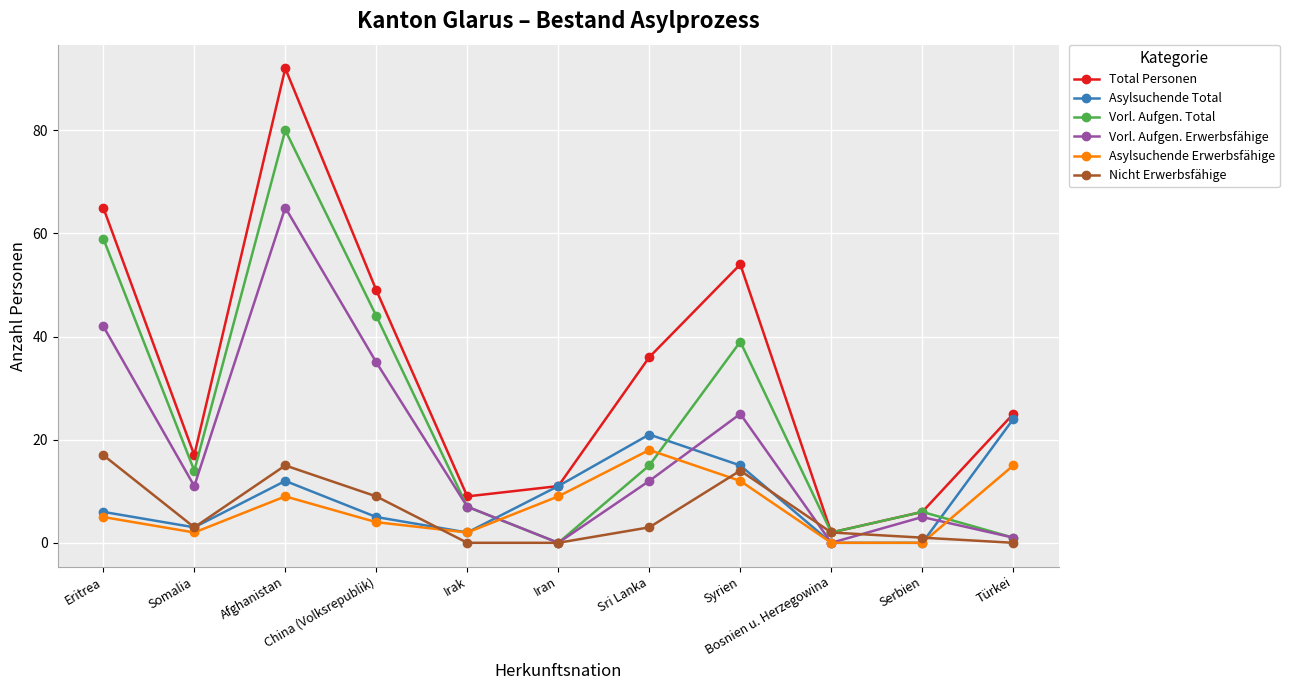

What is the label of the 3rd point from the left?

Afghanistan